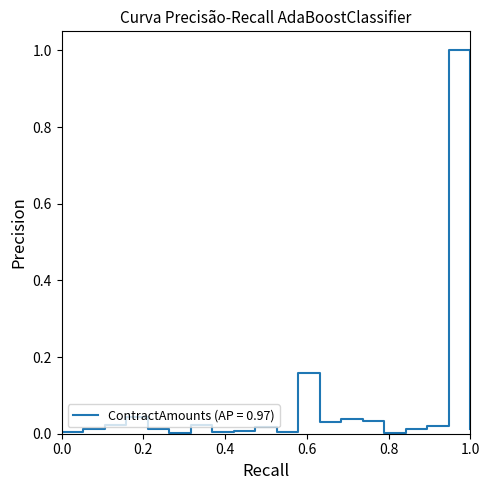

True or false: the data has more than 0 interior local peaks.

True